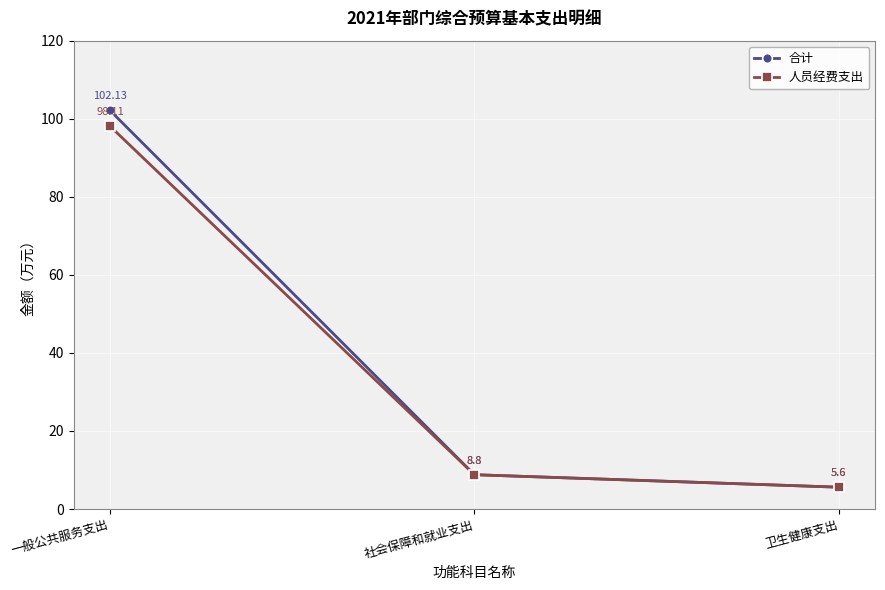

Rank the series by their average value, from highest to lowest.

合计, 人员经费支出